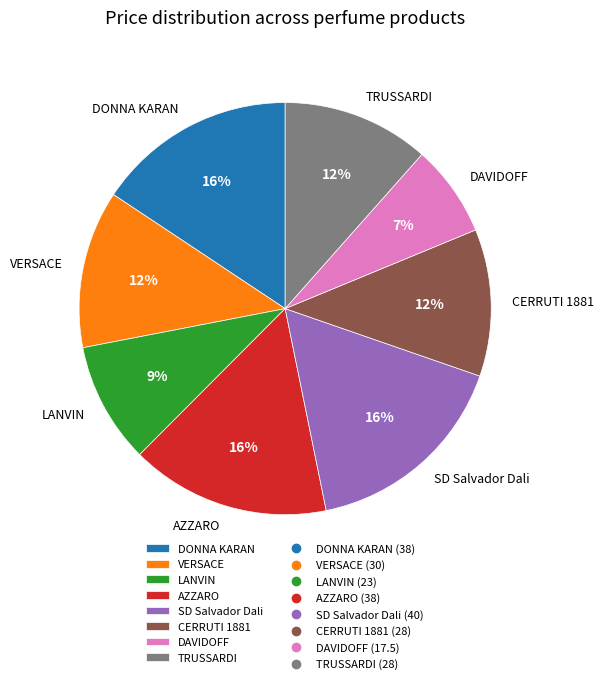

What percentage is the AZZARO slice, to the nearest percent?

16%